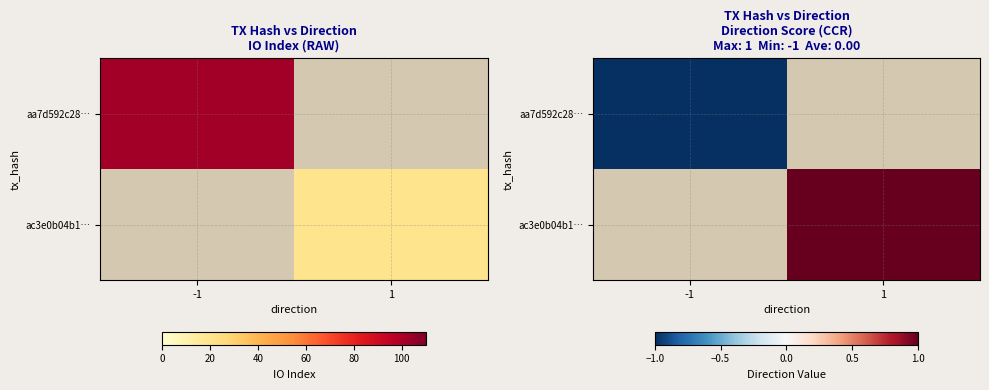

The value of ac3e0b04b1… at -1 is 0. True or false?

True